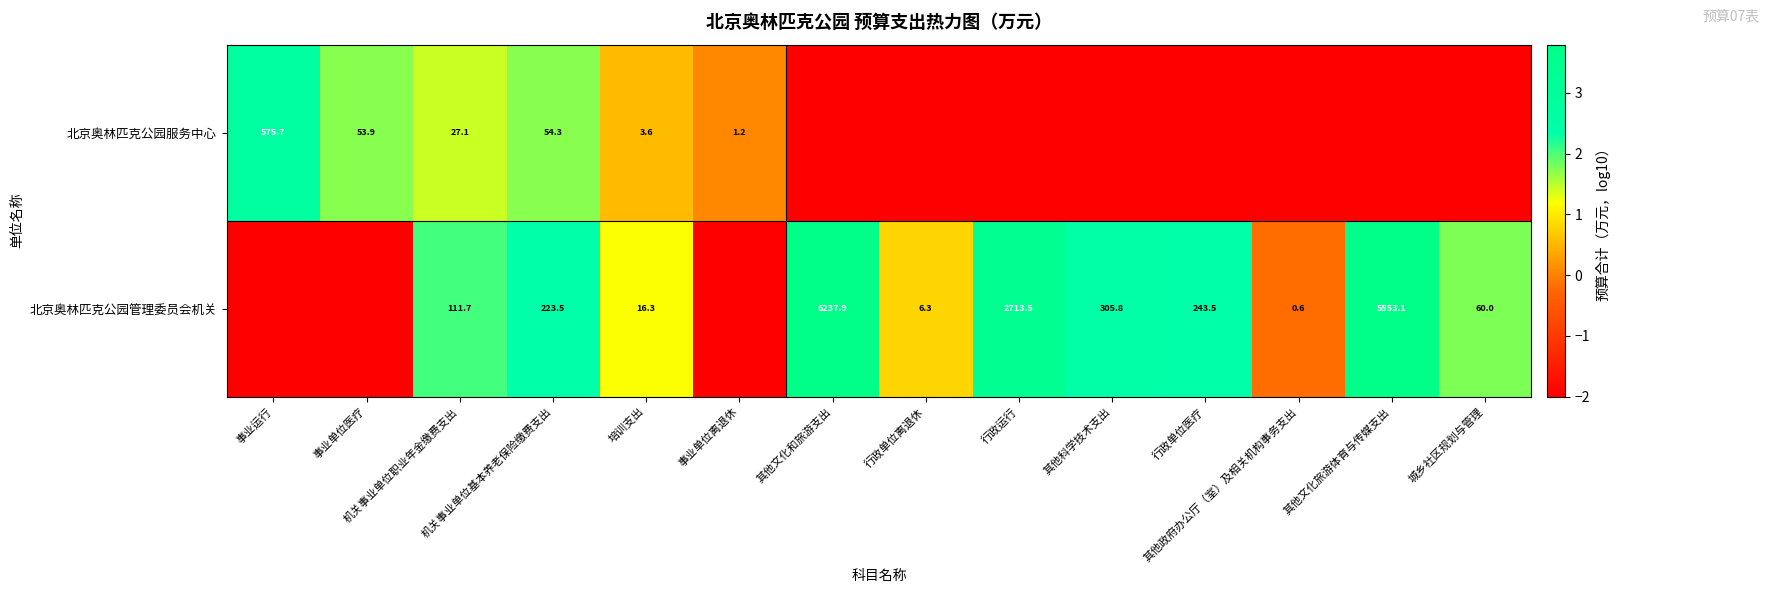

What is the total value across all series at 机关事业单位职业年金缴费支出?

138.8